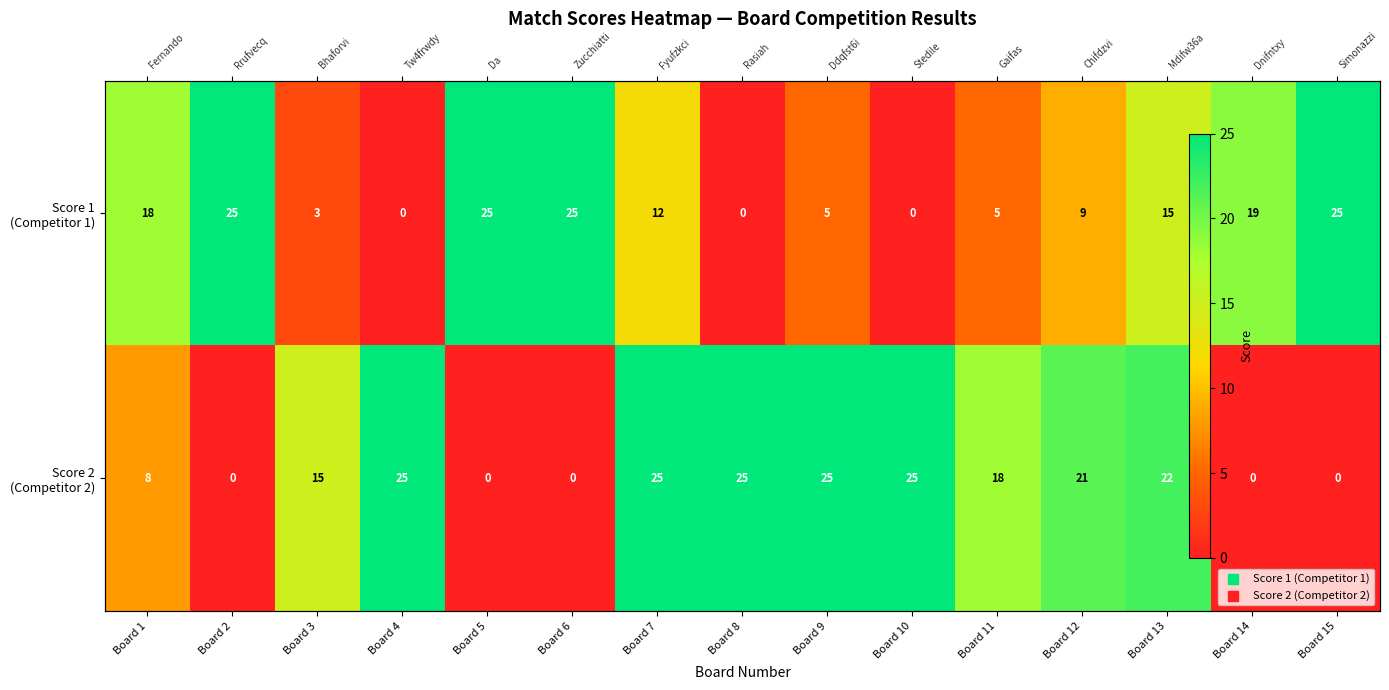

Is it true that Score 2 (Competitor 2) equals 14 at Board 1?

False